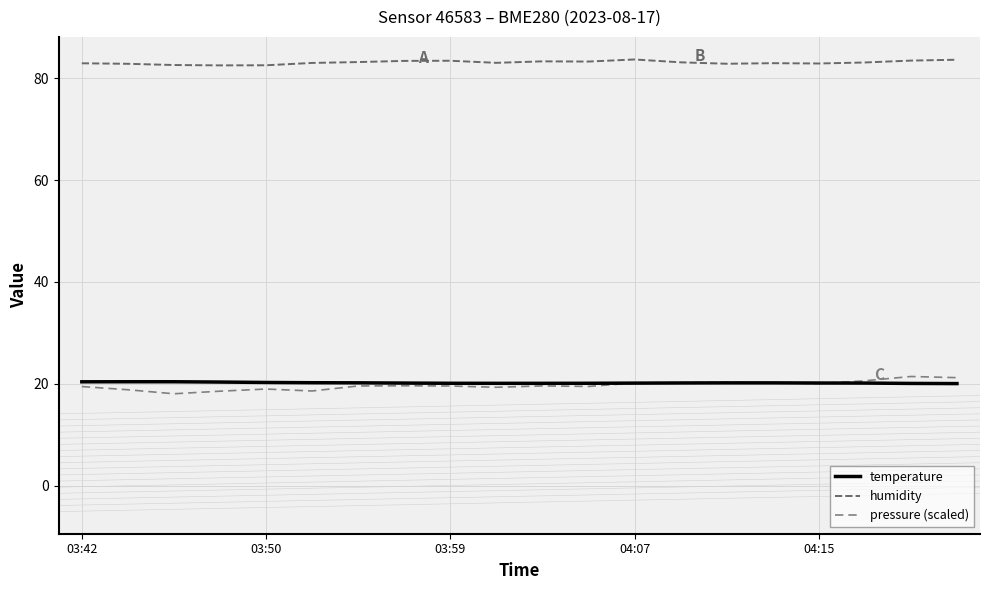

Which series has the largest range (max minus min)?

pressure (scaled)